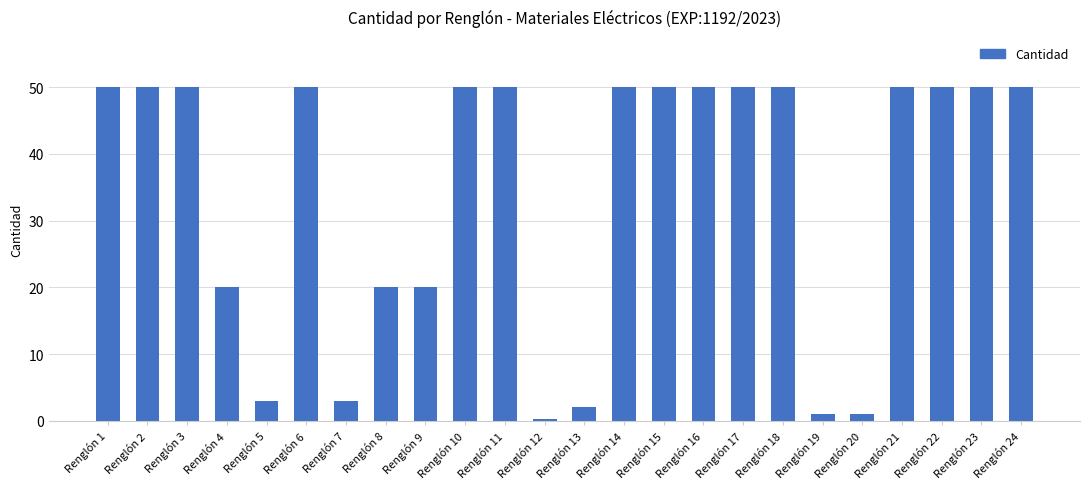

What is the difference between the values at Renglón 14 and Renglón 9?

30.0